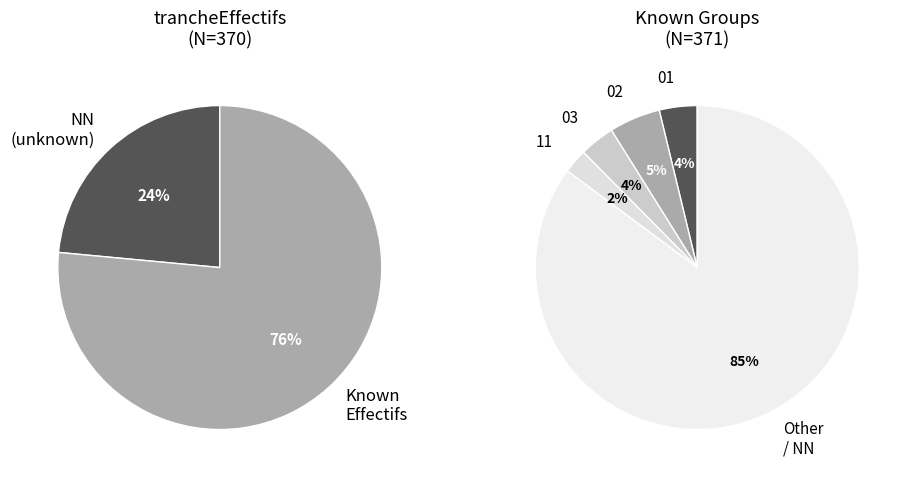

How much of the chart is everything except 01?

96.2%